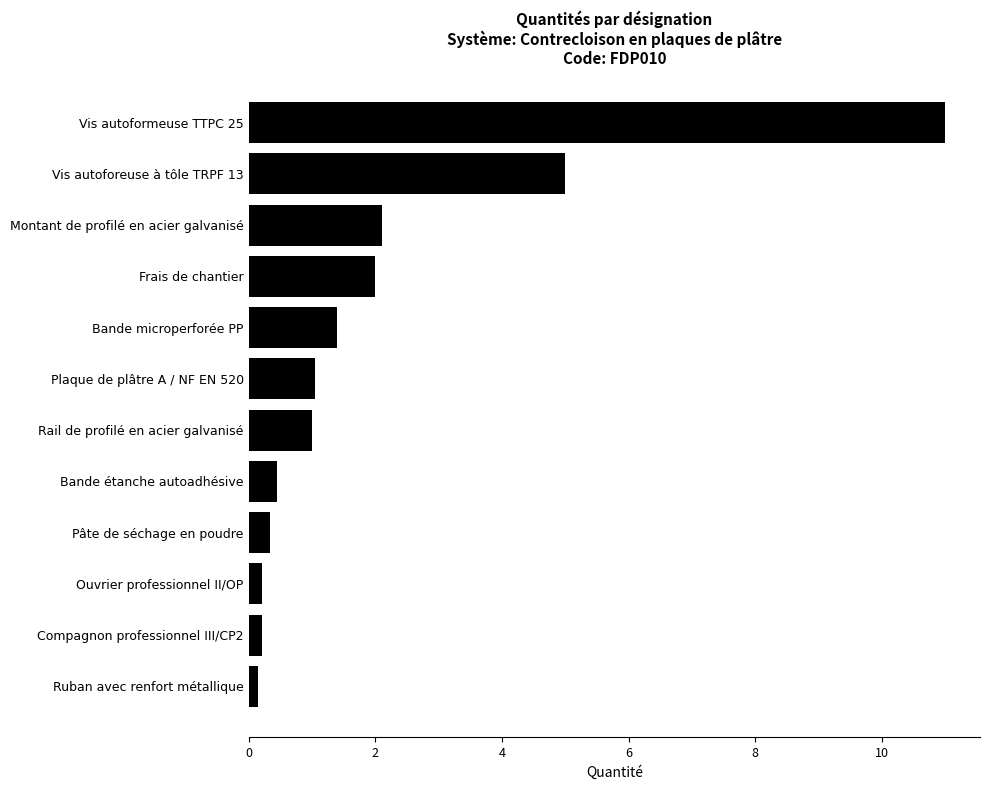

Where is the data nearest to the value 5?

Vis autoforeuse à tôle TRPF 13